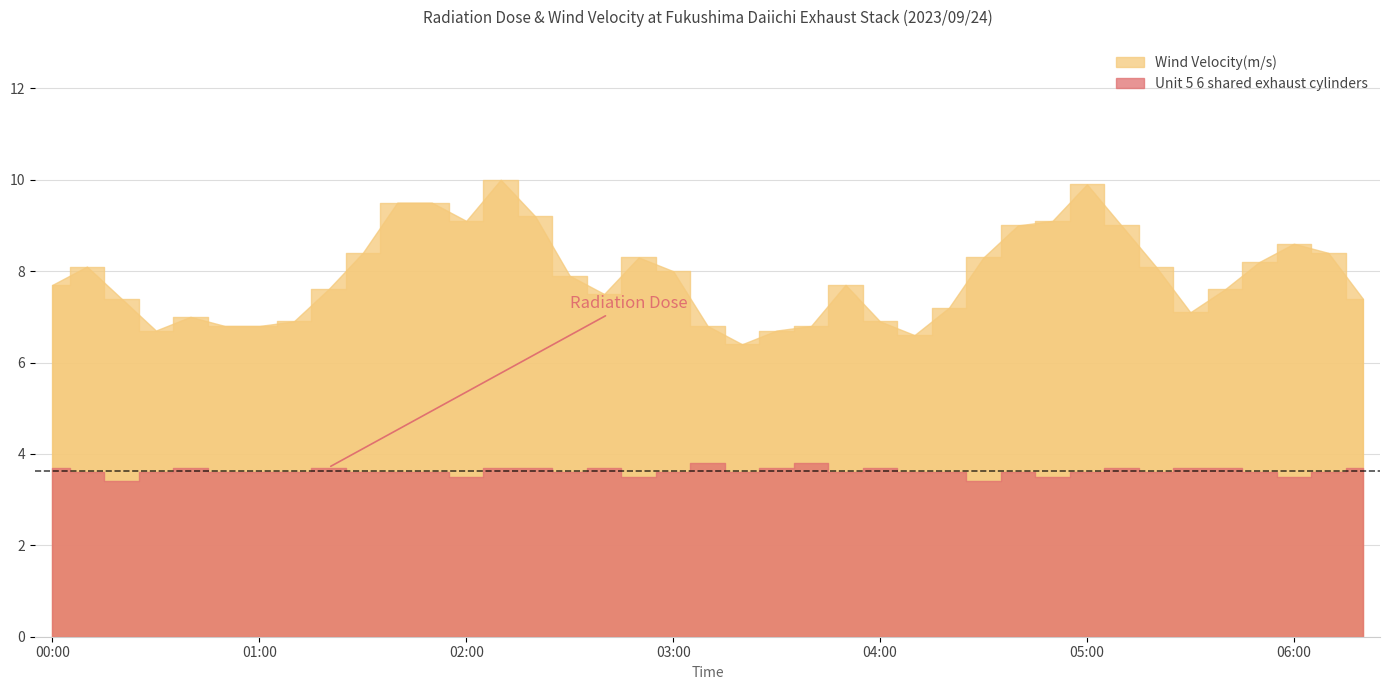

How many values exceed 7?

28